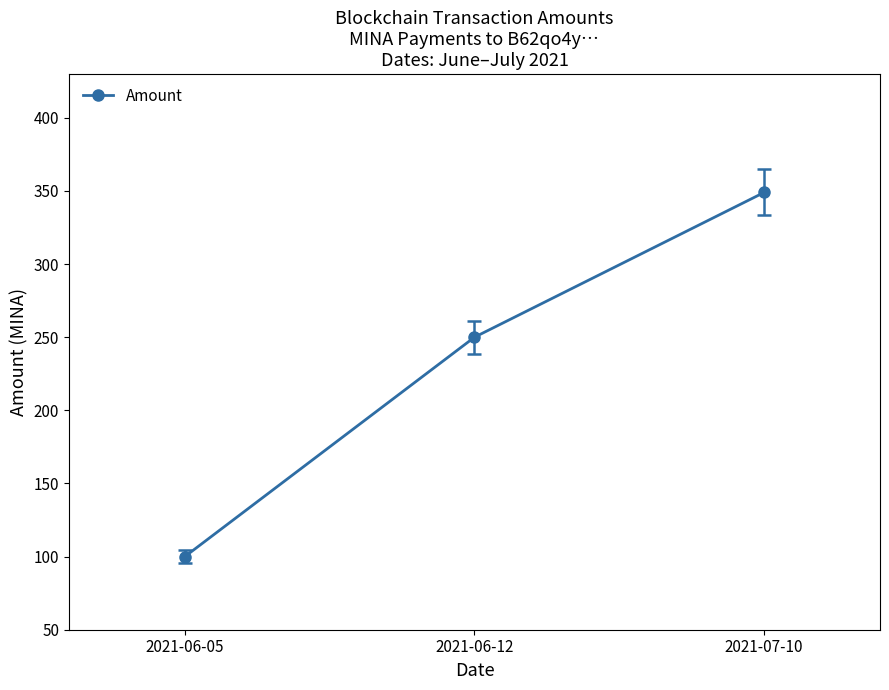

What is the sum of the values at 2021-06-05 and 2021-07-10?

449.0